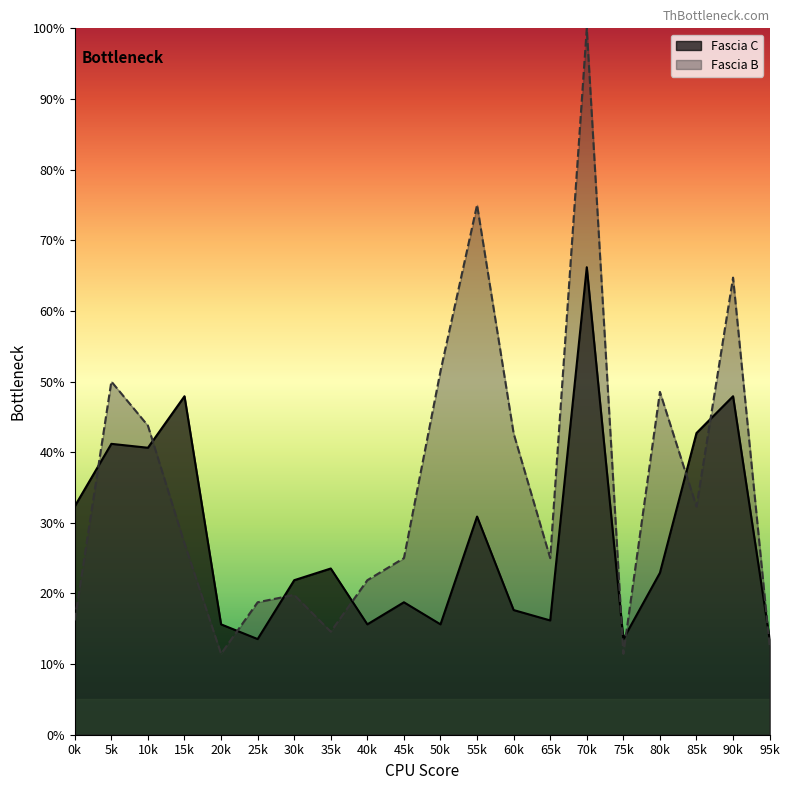

What are all the series names shown in the legend?

Fascia C, Fascia B